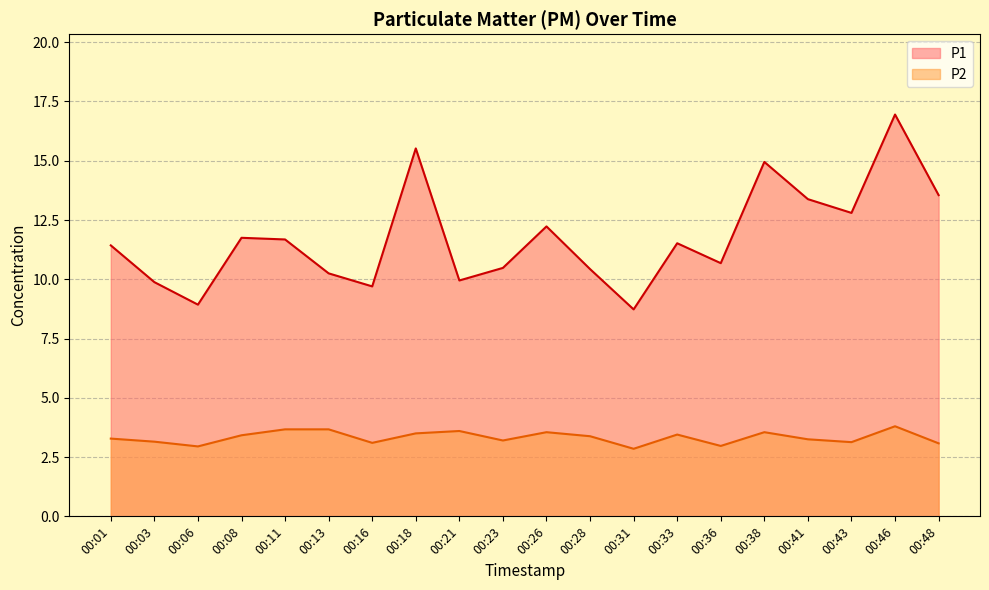

True or false: P2 and P1 cross at least once.

False